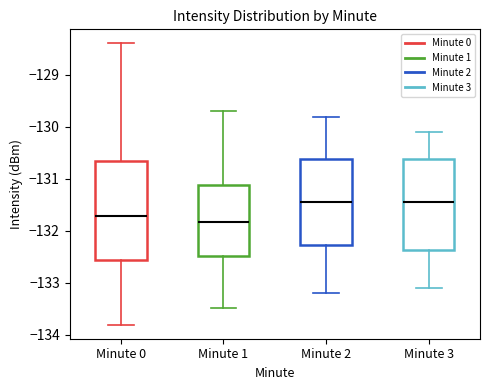

Where does the lower whisker of the box for Minute 1 end on the y-axis? The values are not printed on the chart, so give them approximately, as read against the axis.

-133.5